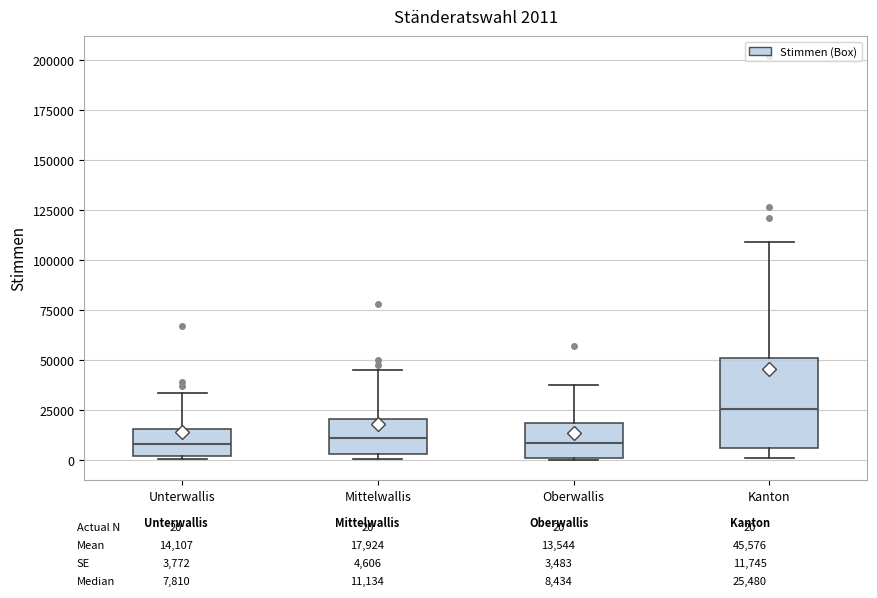

Which box is the tallest, from its lower edge to its upper edge?

Kanton